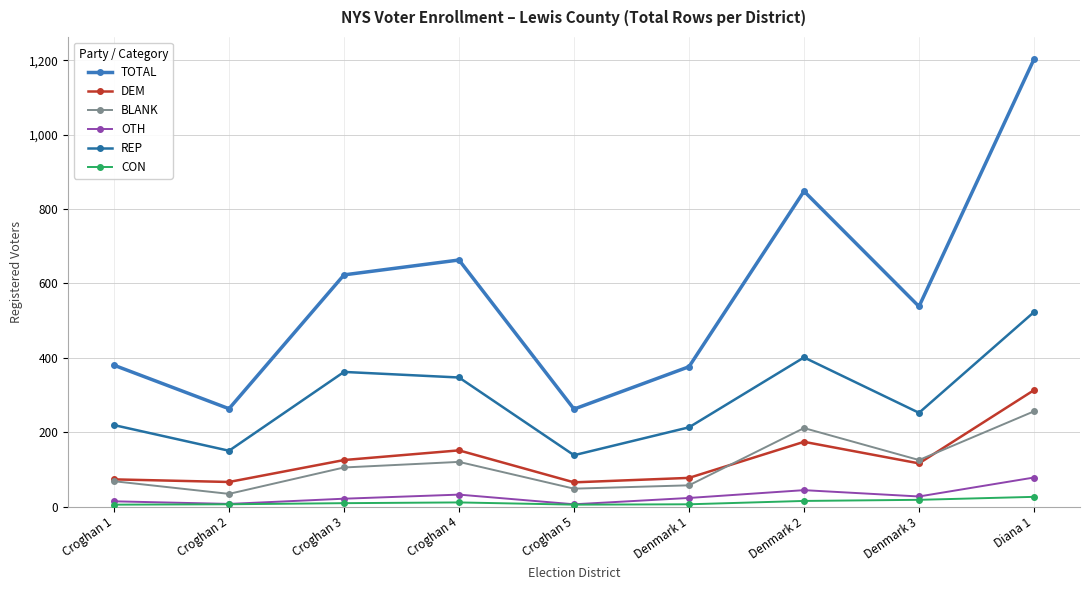

Is it true that BLANK equals 120 at Croghan 4?

True